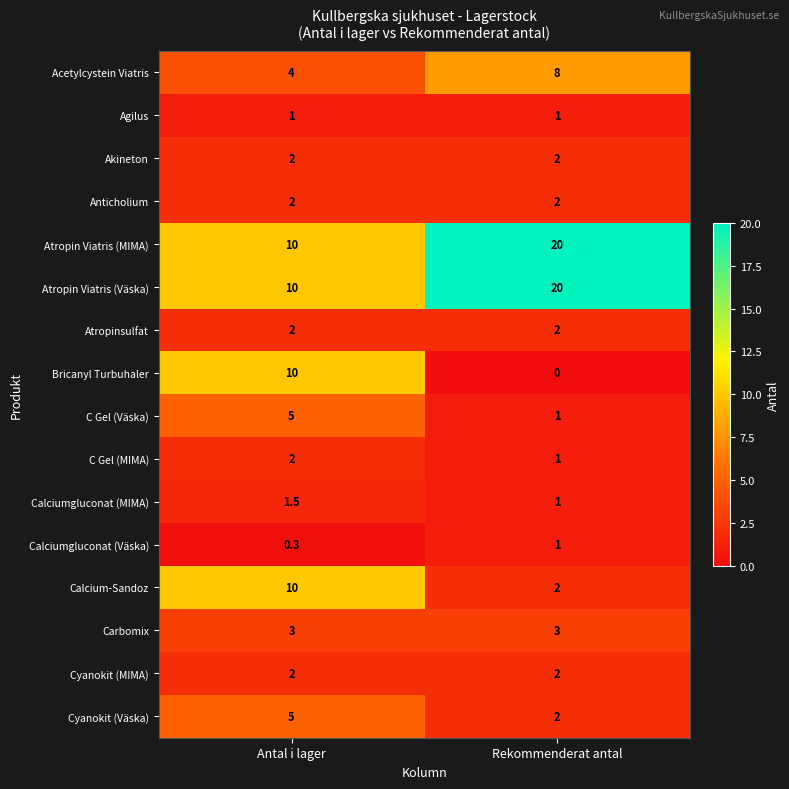

At which category is the sum across all series the highest?

Antal i lager